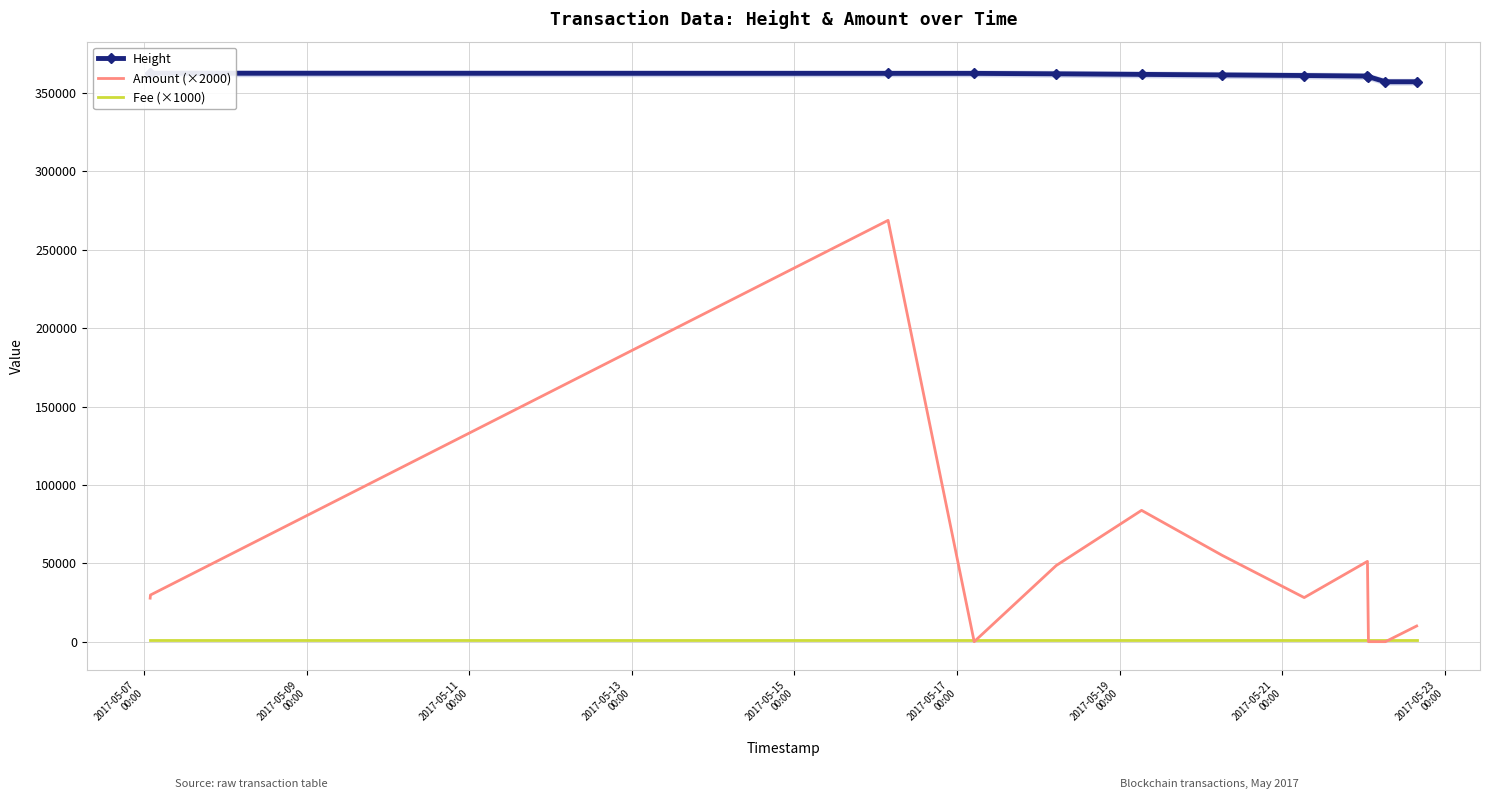

Which series has the widest spread of values?

Amount (×2000)